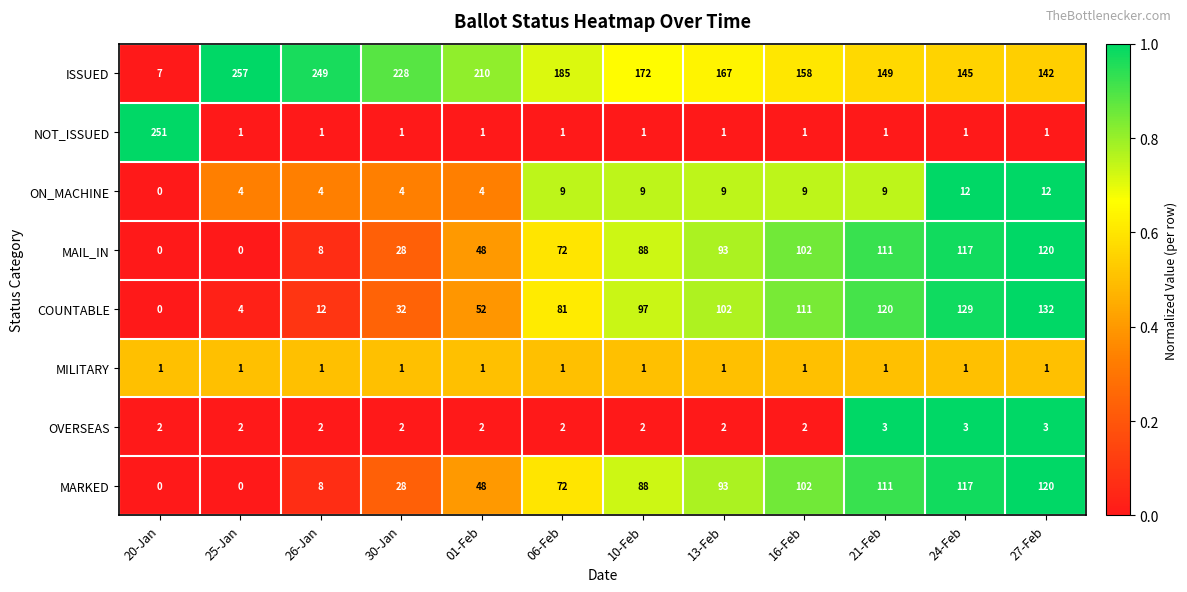

What is the difference between the highest and lowest values at 25-Jan?

257